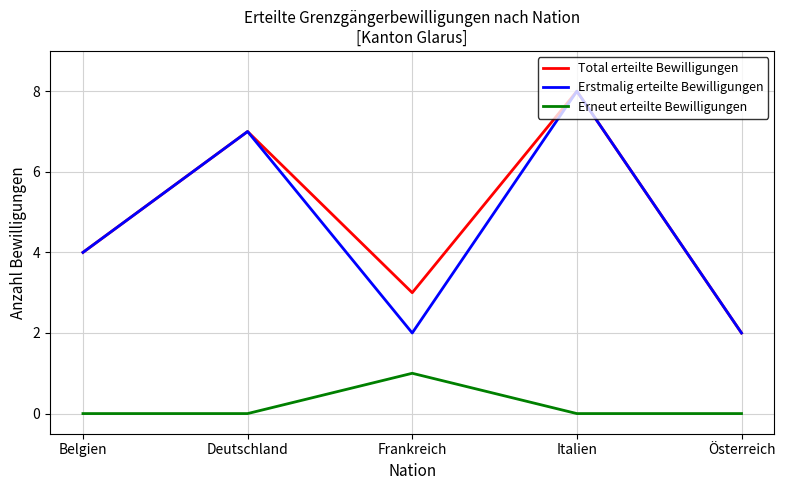

What position from the left is Deutschland?

2